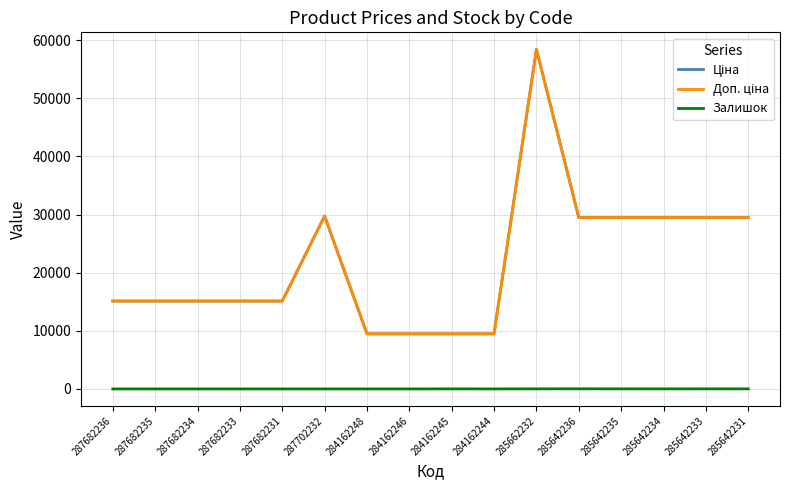

What is the label of the 7th point from the right?

284162244